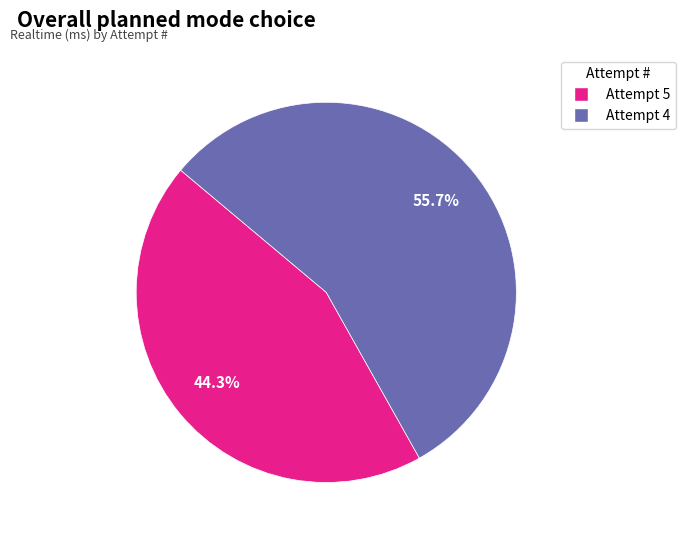

To the nearest percent, what is the combined percentage of Attempt 4 and Attempt 5?

100%